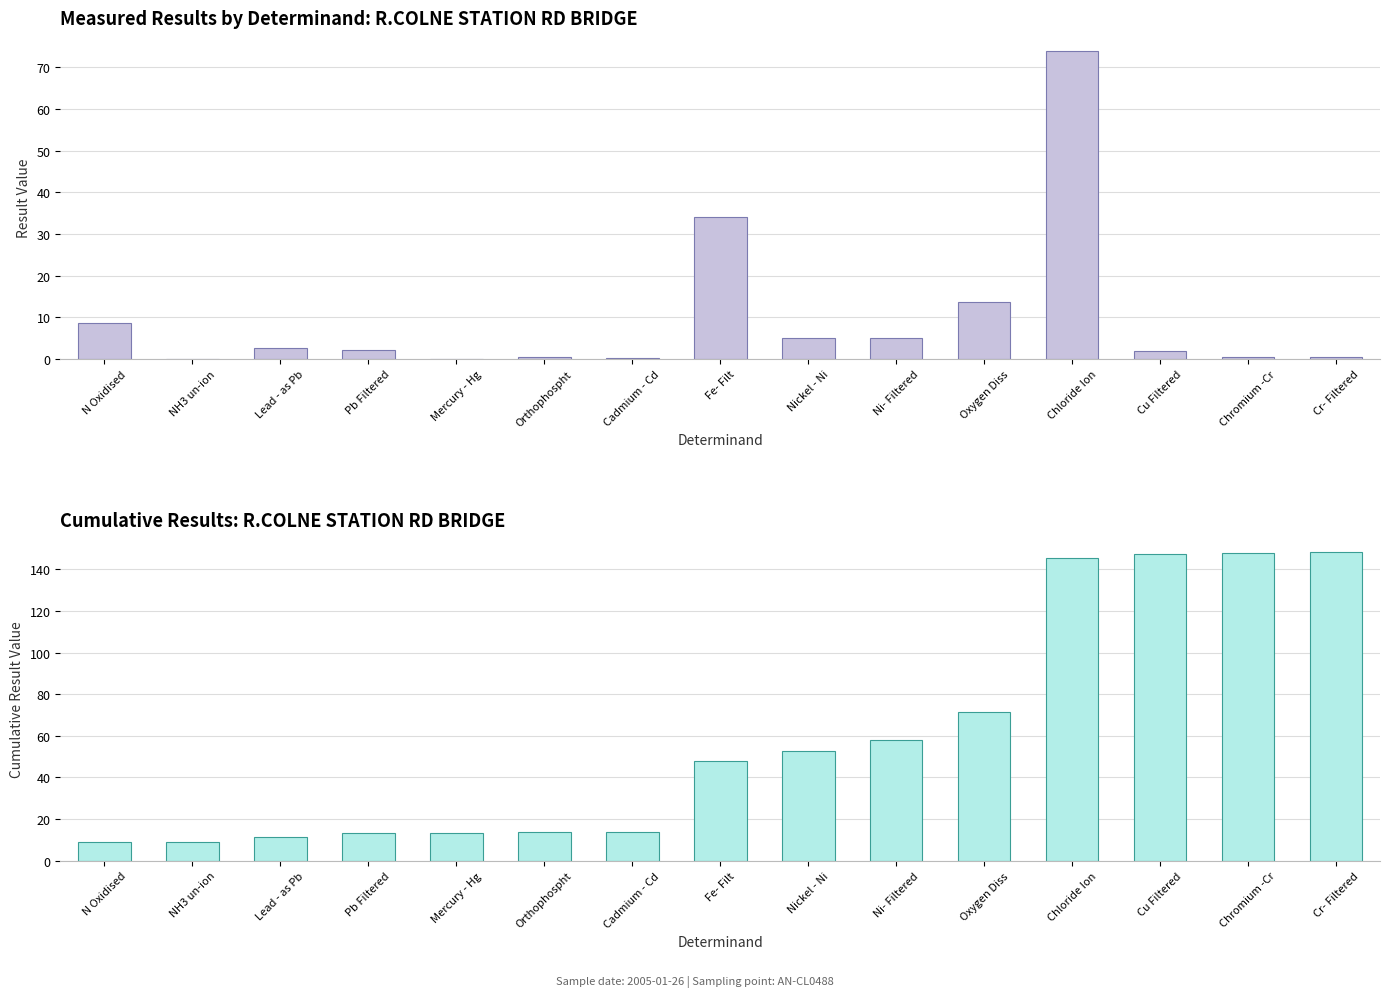

What is the difference between the highest and lowest values at Cu Filtered?

145.4